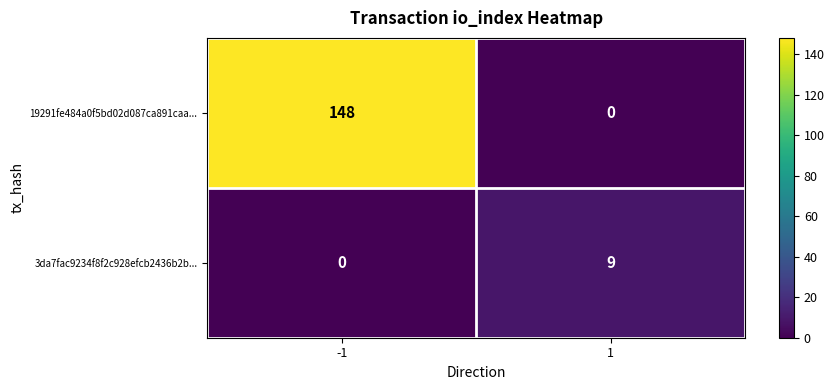

List the series in order of their peak value, lowest first.

3da7fac9234f8f2c928efcb2436b2b..., 19291fe484a0f5bd02d087ca891caa...